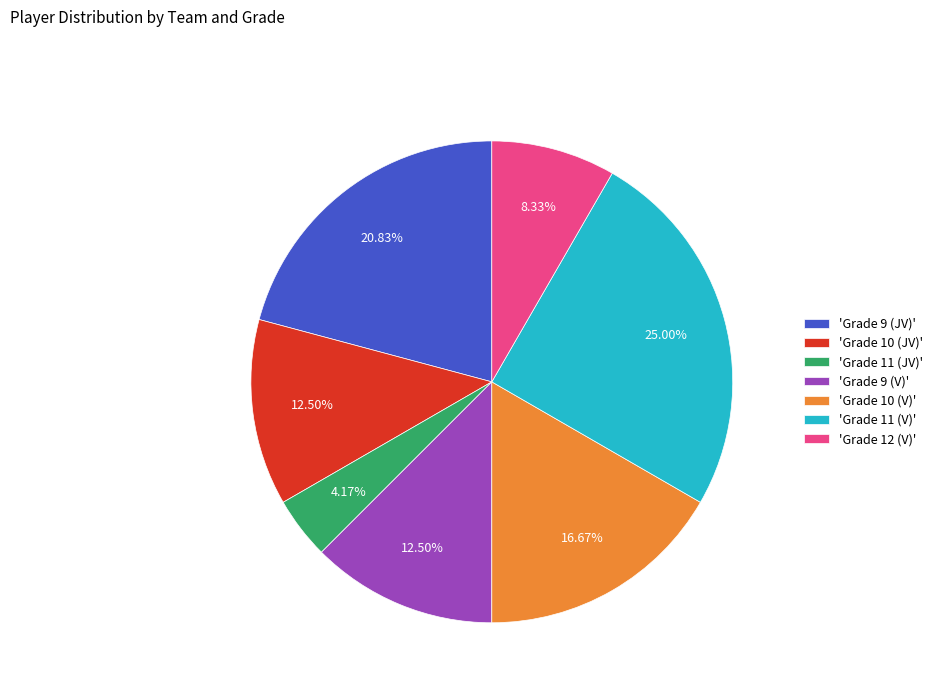

Which has a higher value, 'Grade 11 (V)' or 'Grade 9 (V)'?

'Grade 11 (V)'